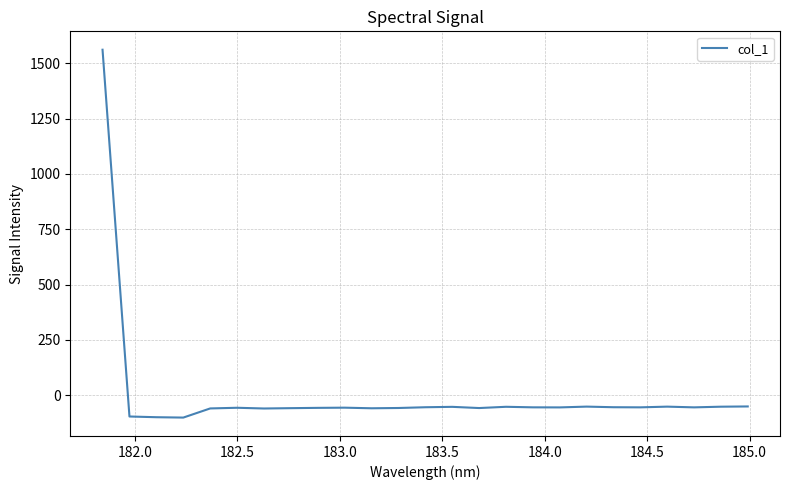

How many categories are shown in the chart?

25